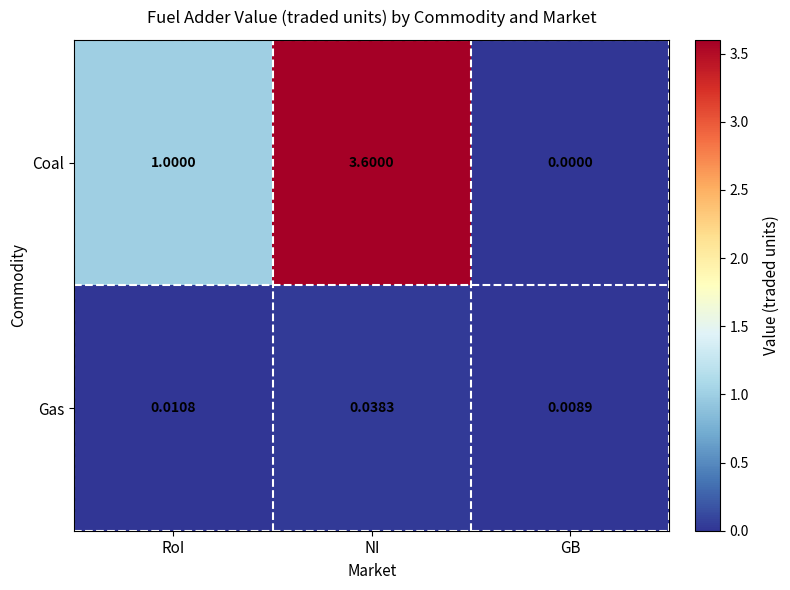

Which category has the highest value in the Gas series?

NI